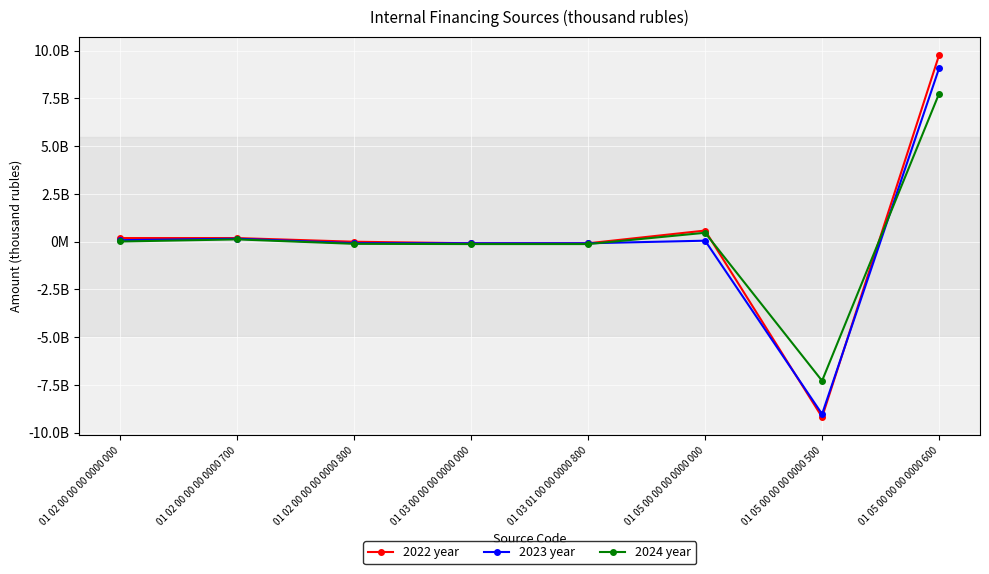

What are all the series names shown in the legend?

2022 year, 2023 year, 2024 year